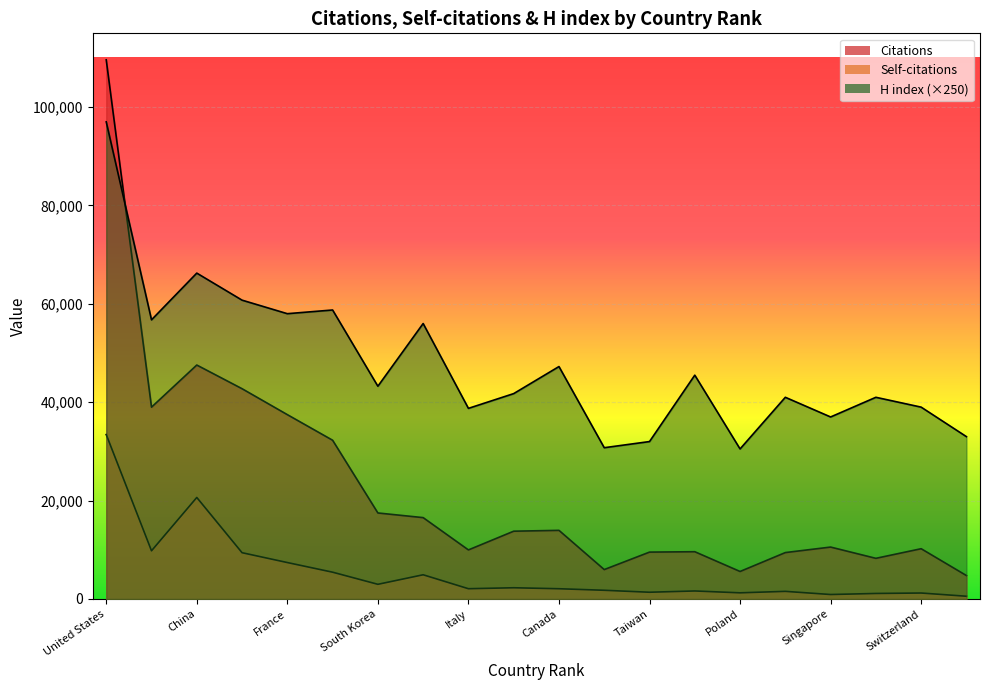

Which category has the highest value across all series?

United States